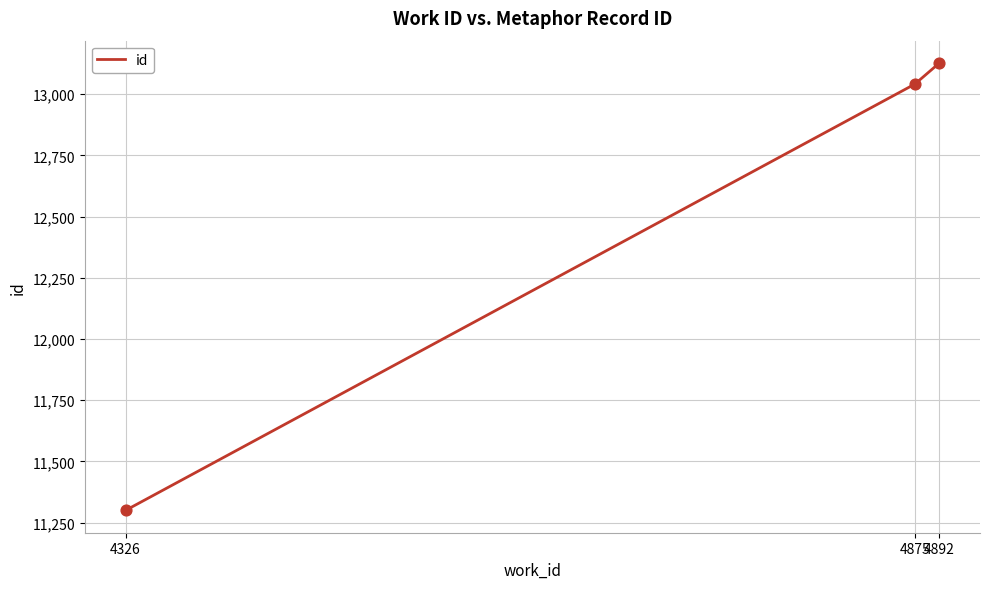

What is the ratio of the value at 4326 to the value at 4875?

0.9